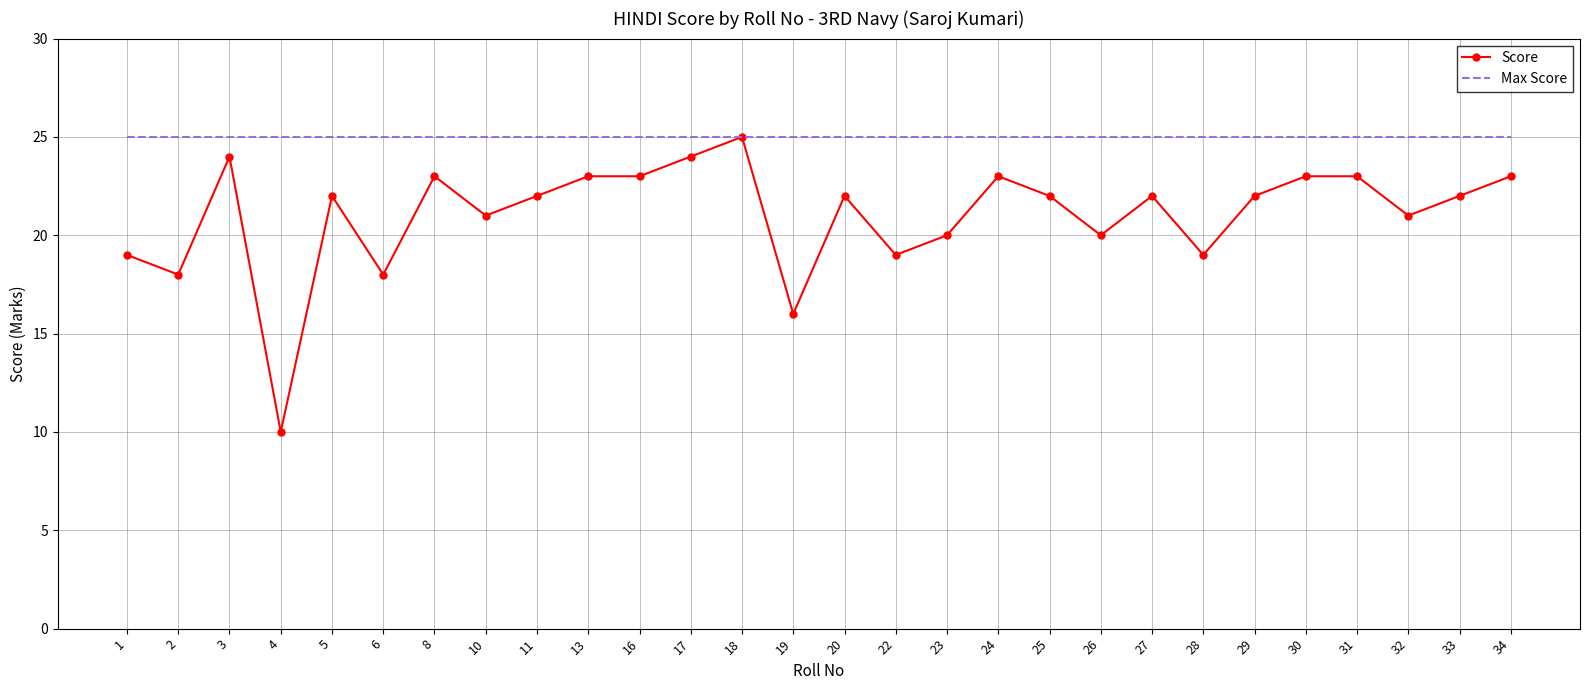

List the series in order of their overall mean, highest first.

Max Score, Score